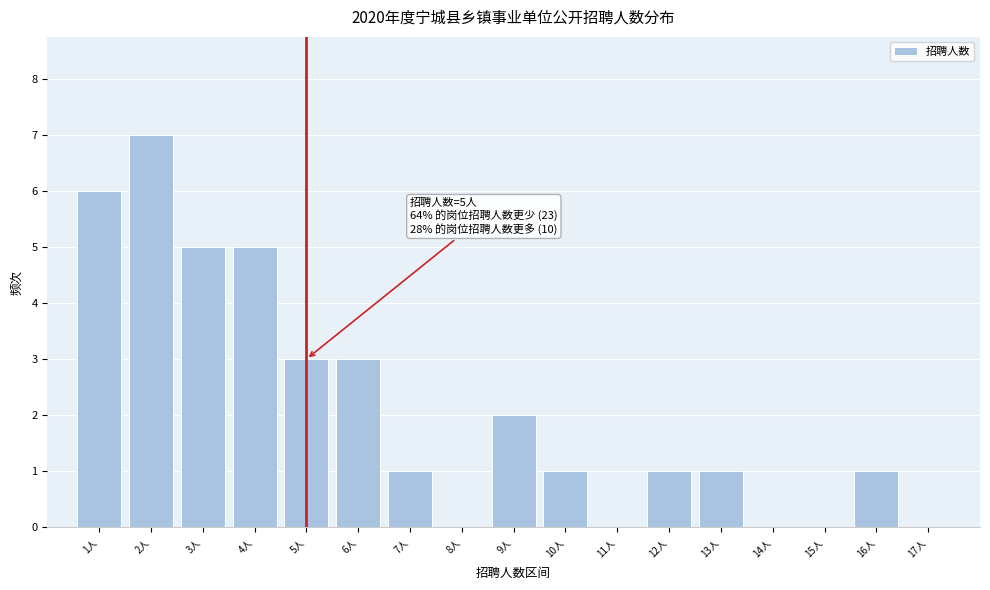

Reading left to right, list all the values displayed in this chart.

1人=6	2人=7	3人=5	4人=5	5人=3	6人=3	7人=1	8人=0	9人=2	10人=1	11人=0	12人=1	13人=1	14人=0	15人=0	16人=1	17人=0